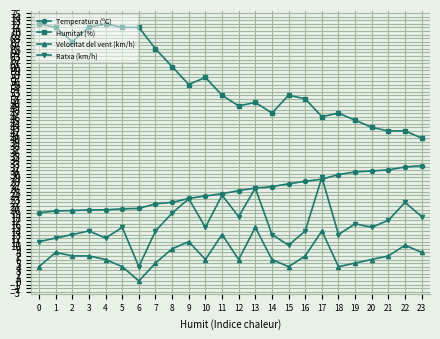

How many lines are shown in the chart?

4